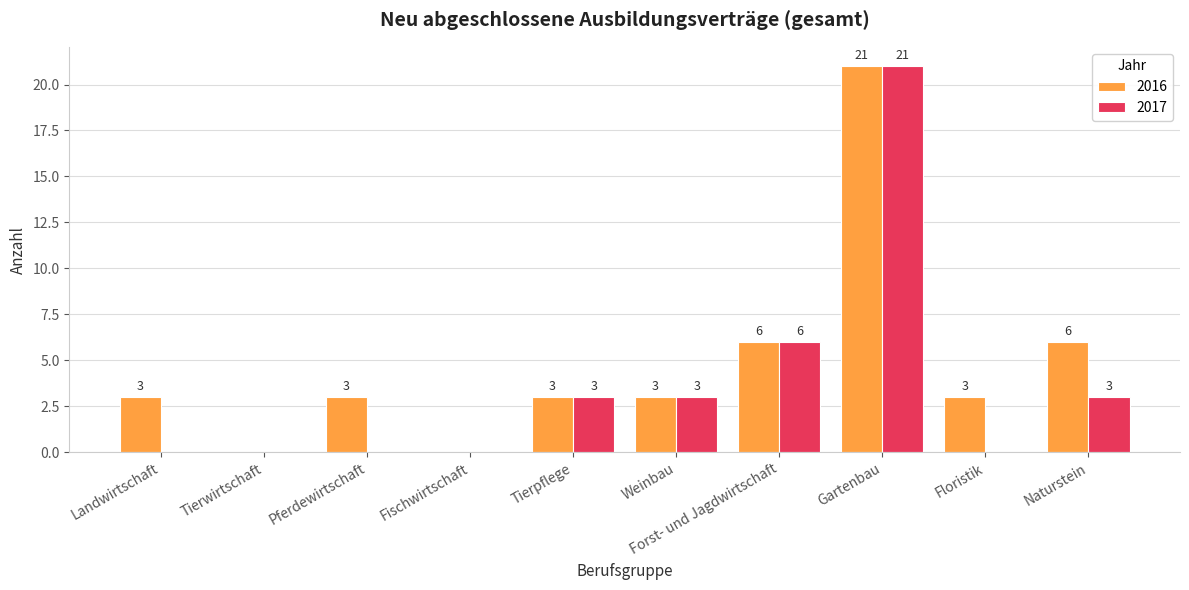

What is the approximate value of 2016 at Tierpflege?

3